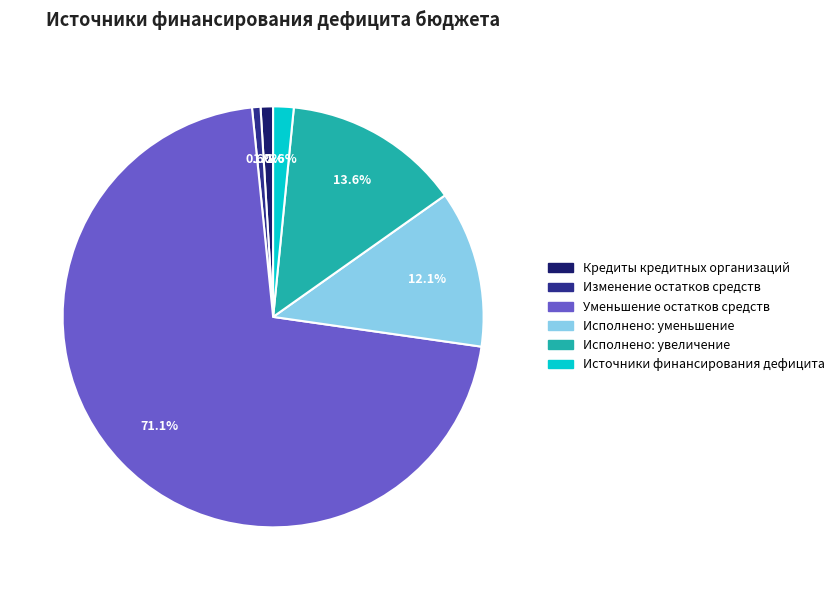

Do Исполнено: уменьшение and Изменение остатков средств together represent more than half of the pie?

No